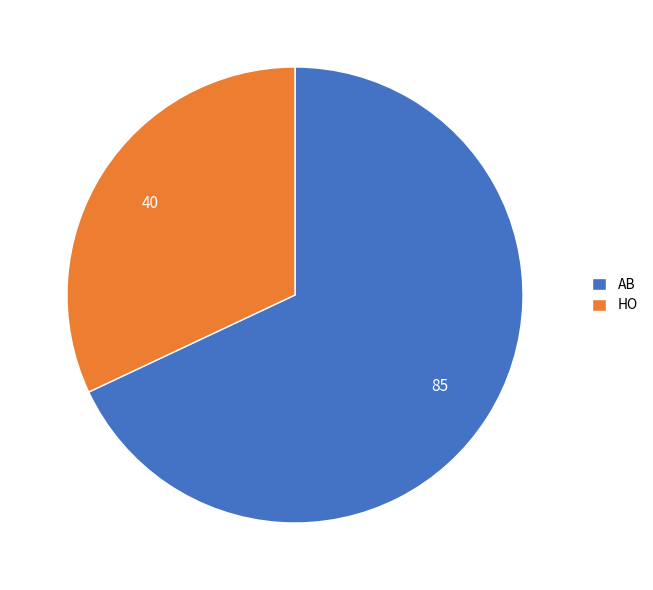

The HO slice represents 32% of the pie. True or false?

True